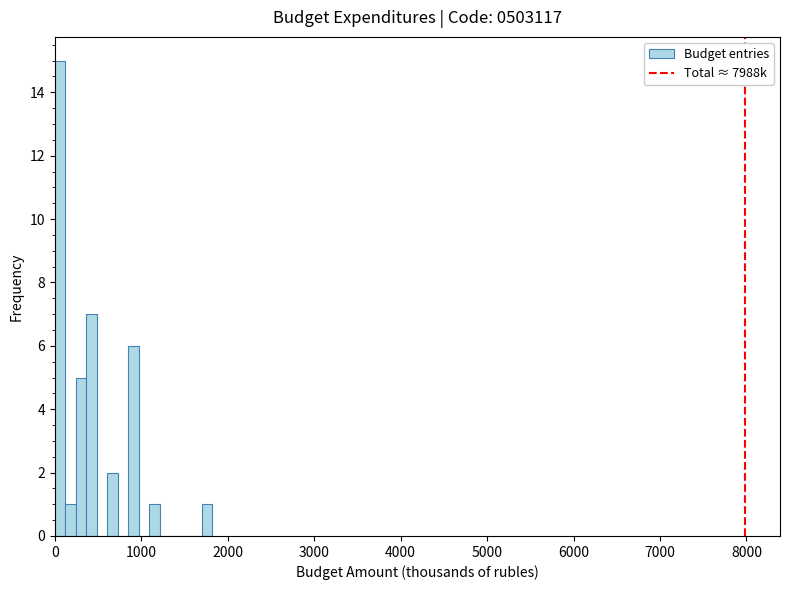

Around what value on the x-axis is the tallest bar? Give the approximate position of its centre, as read against the axis.

100